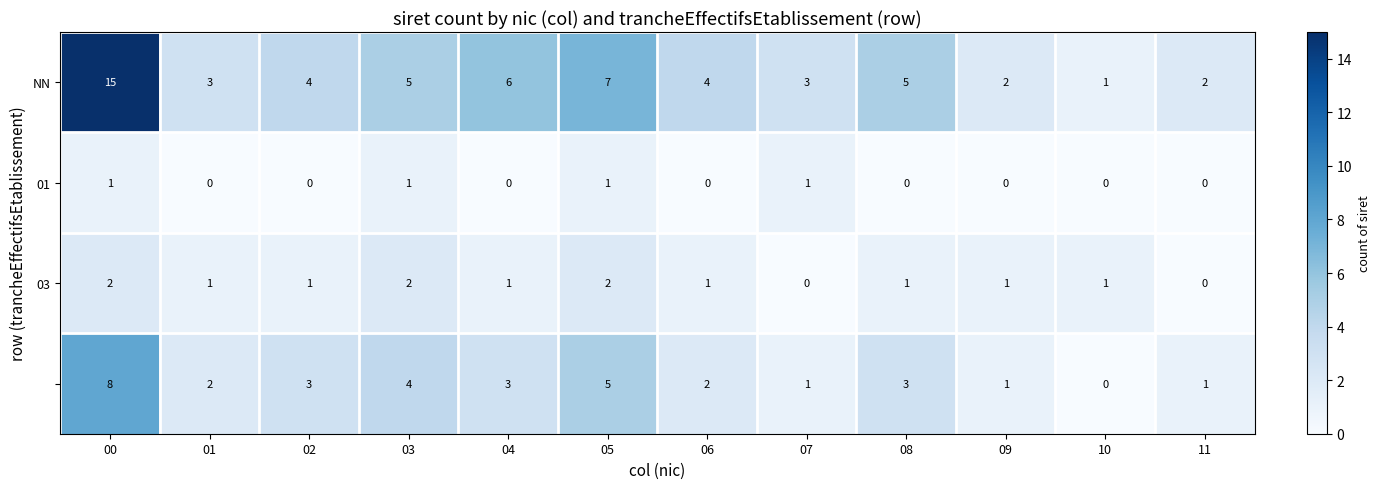

What is the greatest value displayed?

15